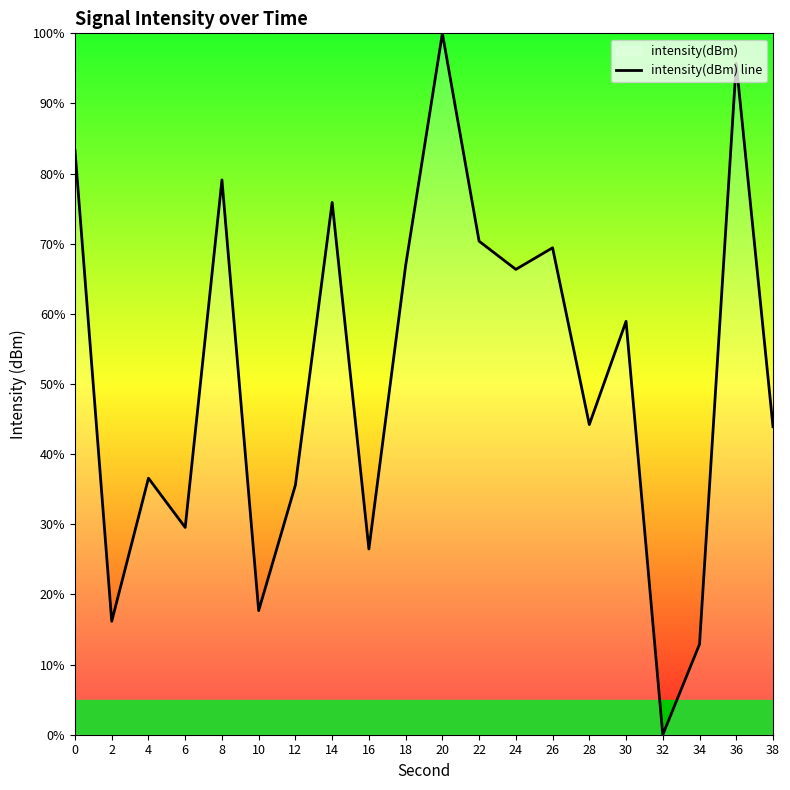

What is the change in value from 28 to 38?

-0.3